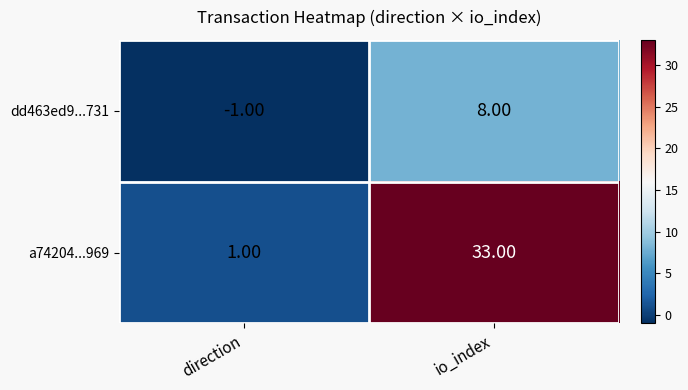

List the series in order of their peak value, lowest first.

dd463ed9...731, a74204...969